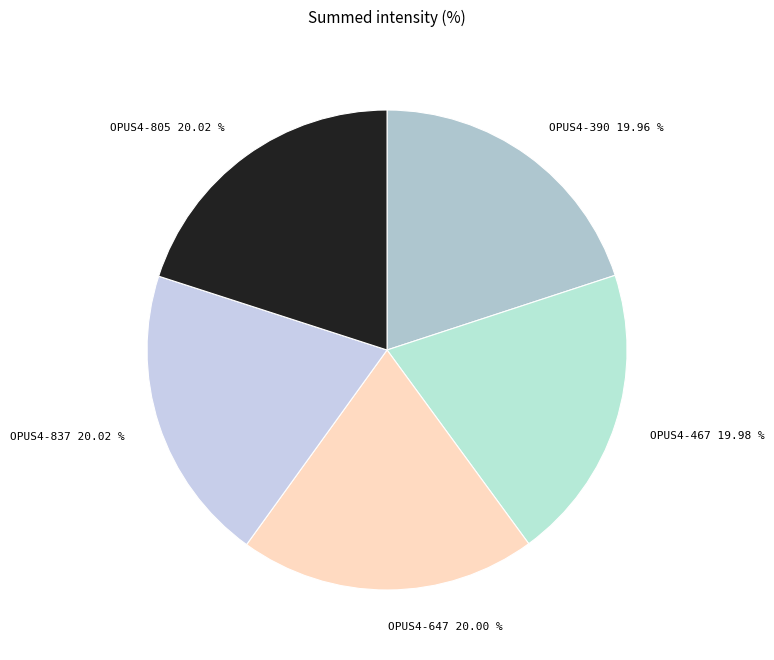

Does OPUS4-467 represent more than half of the total?

No